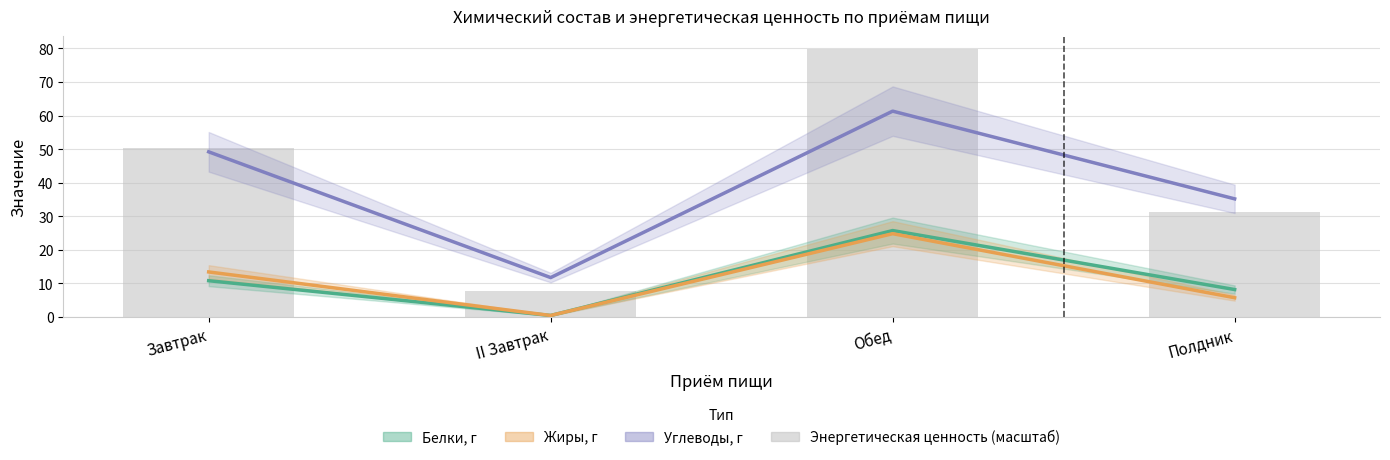

How many data points in Энергетическая ценность (масштаб) are less than 50?

2